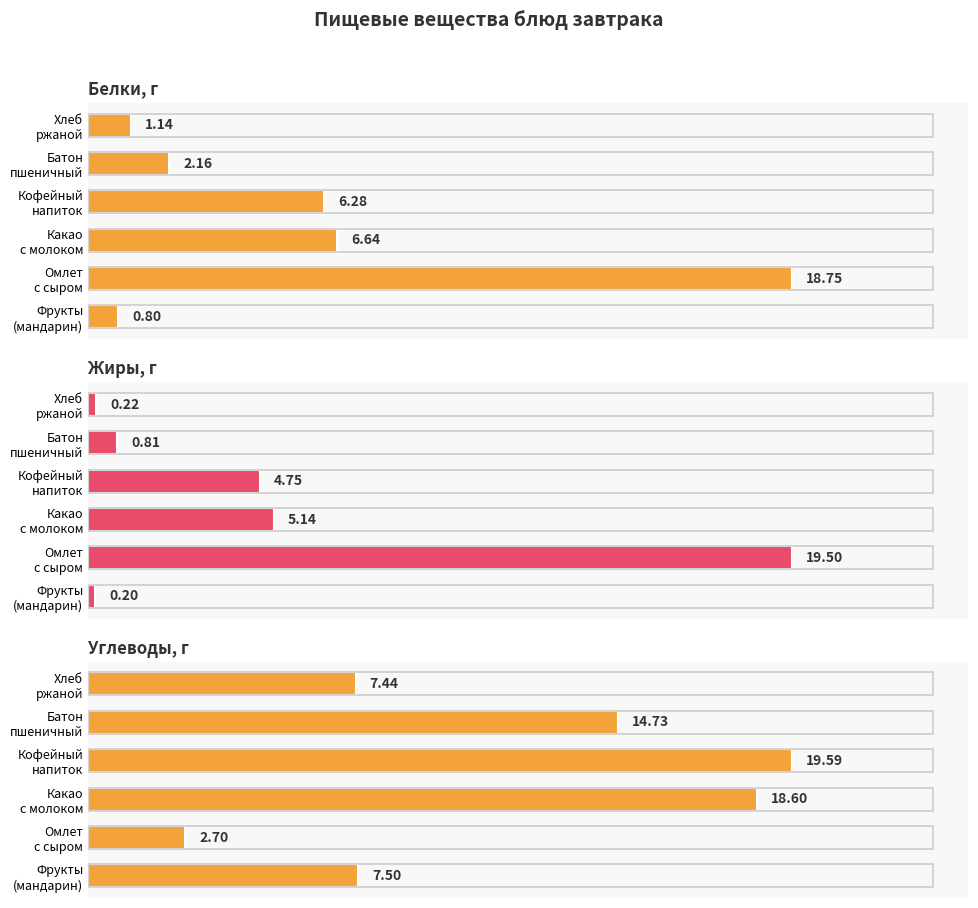

Is it true that Жиры, г equals 0.1 at Хлеб ржаной?

False